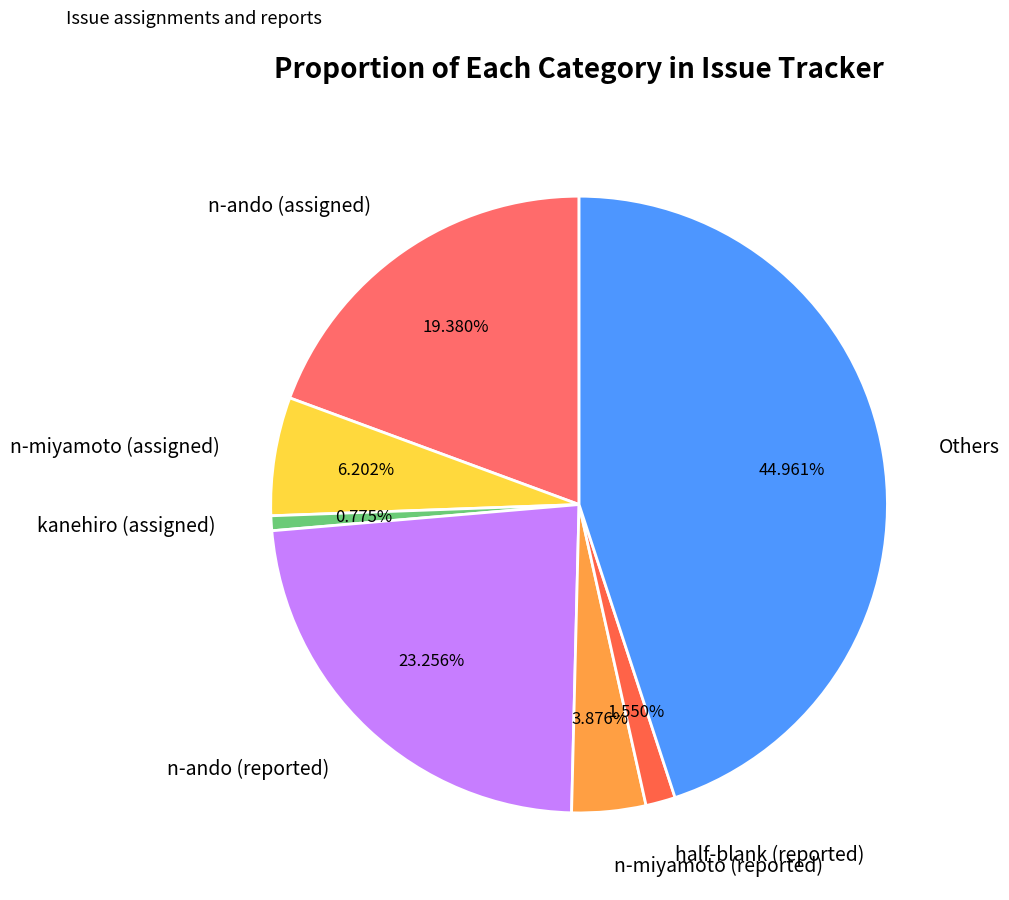

Is there any slice that represents more than half of the pie?

No